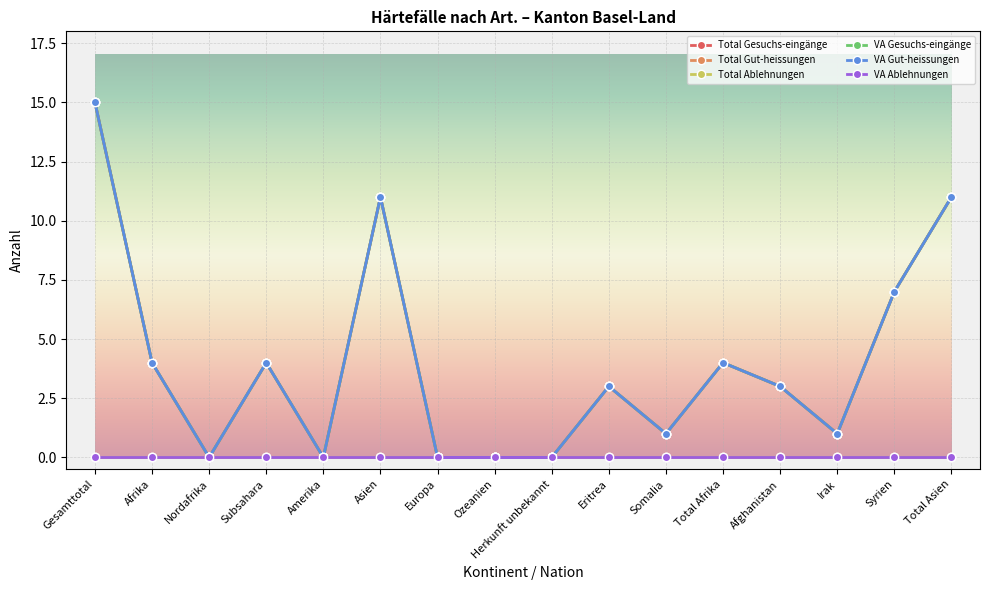

What is the difference between the maximum and second lowest values in the VA Gut-heissungen series?

15